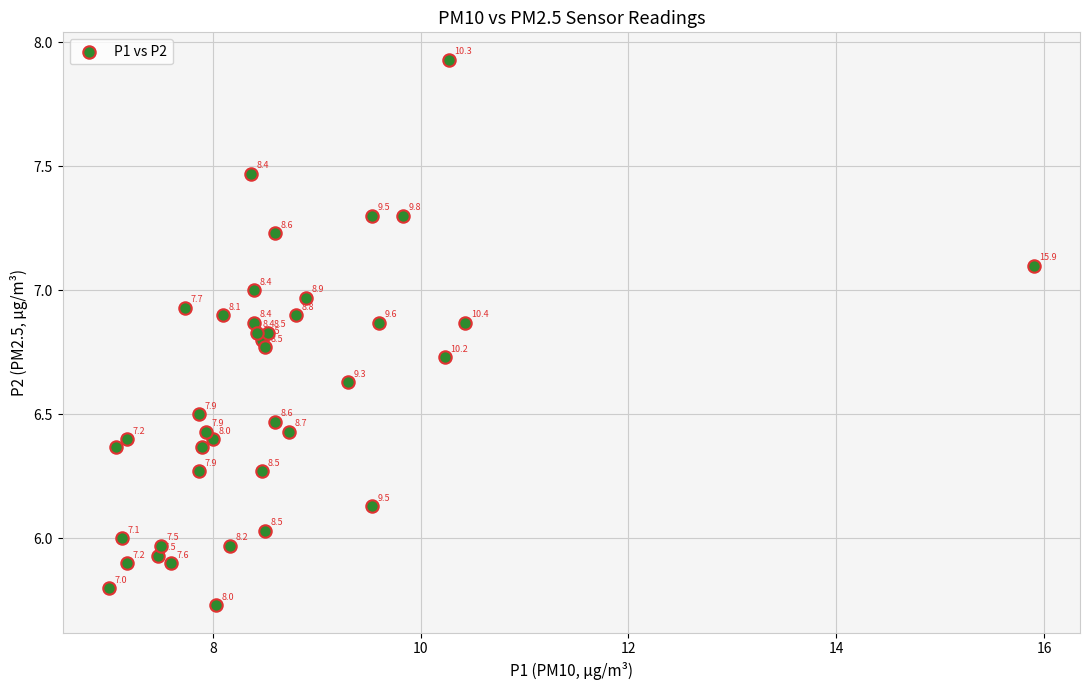

What is the range of Y values (max minus min)?

2.2